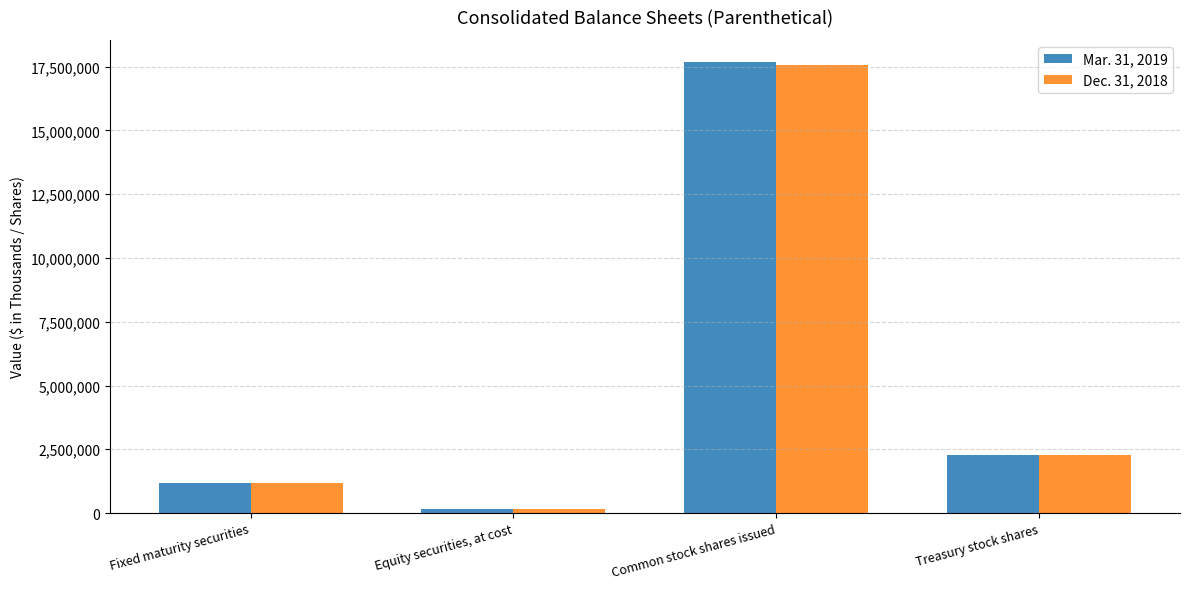

Which label corresponds to the smallest value in the chart?

Equity securities, at cost